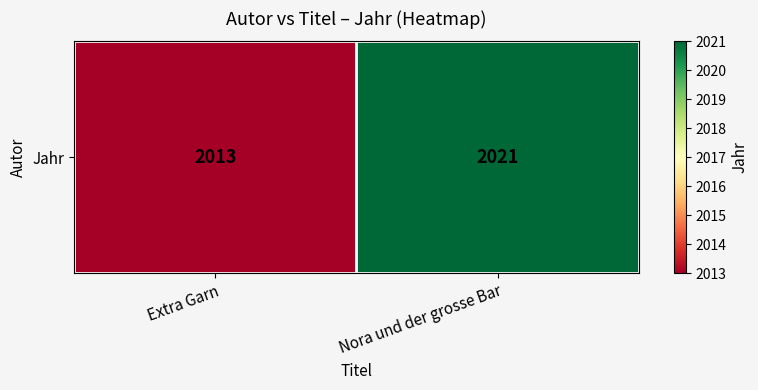

What is the smallest value displayed?

2013